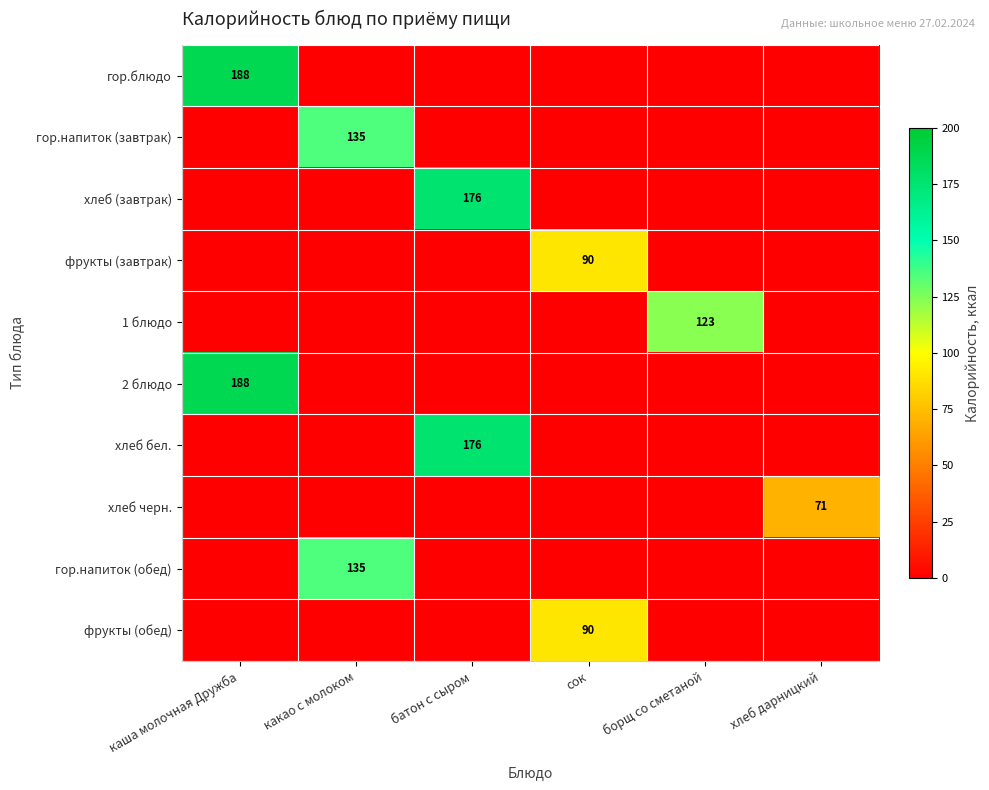

The 1 блюдо series shows 204 at борщ со сметаной. True or false?

False